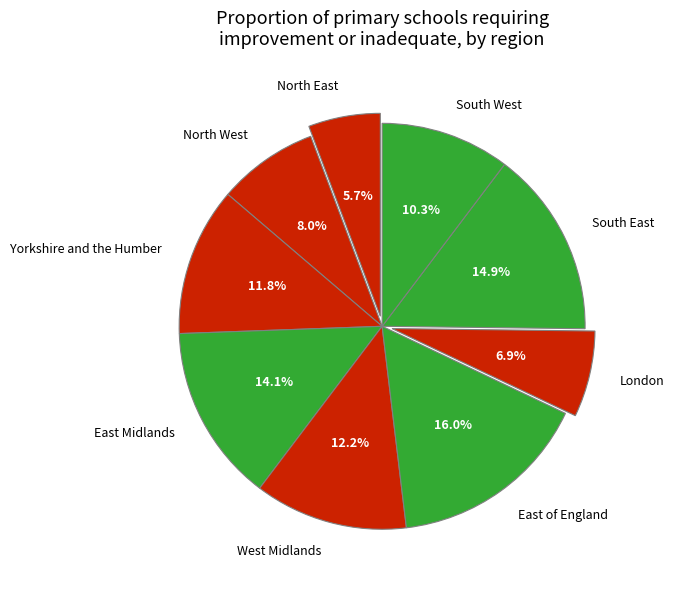

Combined, do West Midlands and East of England account for over 50%?

No